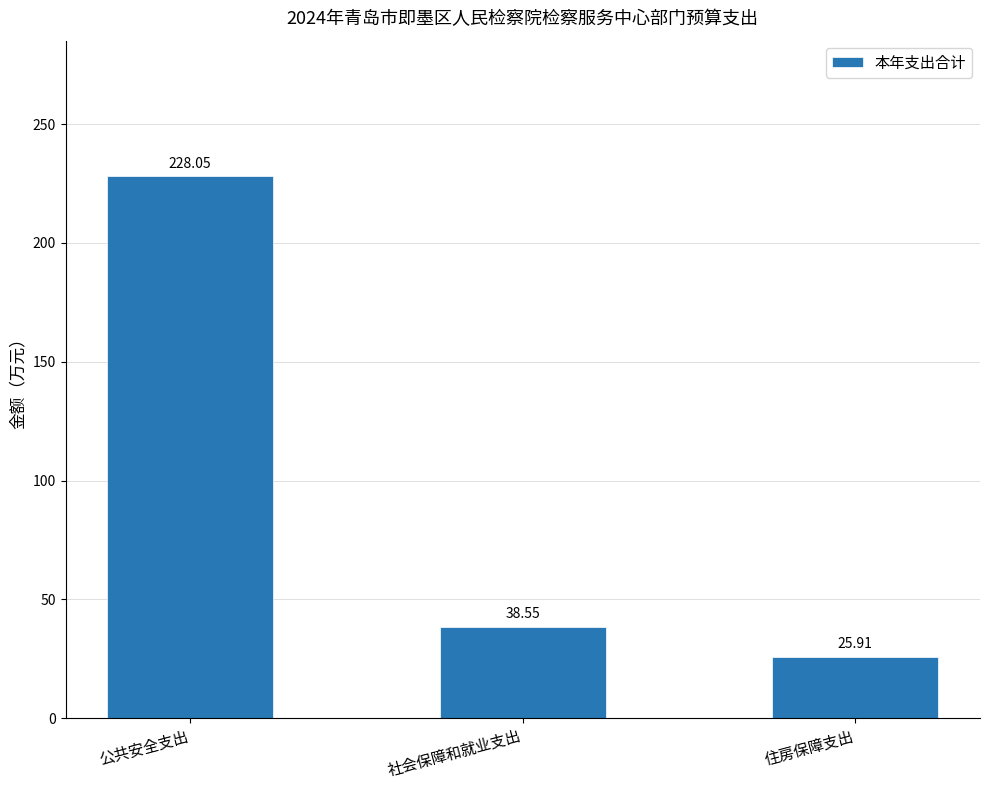

True or false: the data shows 24.1 at 社会保障和就业支出.

False